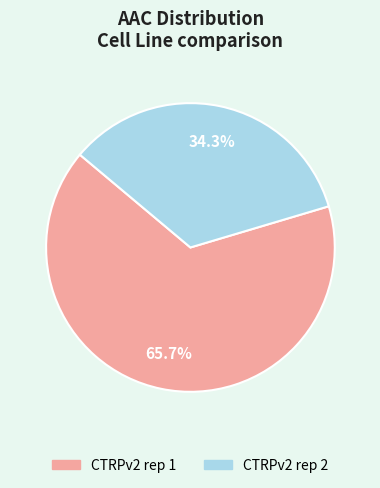

What is the largest slice in the pie chart?

CTRPv2 rep 1